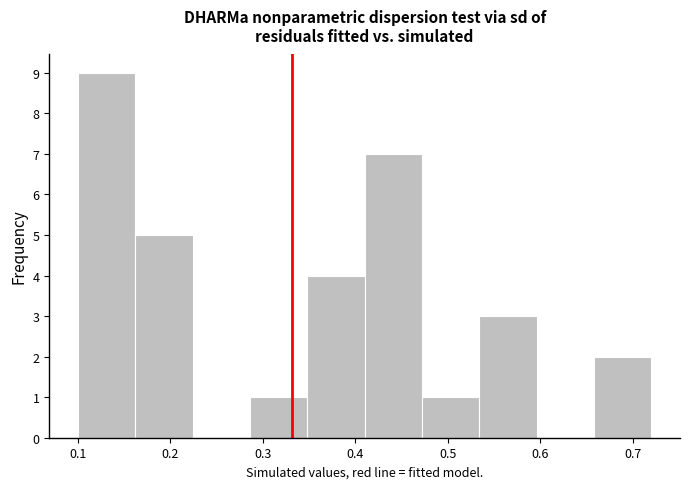

Reading left to right, transcribe this chart: for each bar, give the range it covers on the x-axis and its height. Neither the bar edges nor the heights are printed on the chart, so give them approximately, as read against the axes.

0.100 to 0.162: 9
0.162 to 0.224: 5
0.224 to 0.286: 0
0.286 to 0.348: 1
0.348 to 0.410: 4
0.410 to 0.472: 7
0.472 to 0.534: 1
0.534 to 0.596: 3
0.596 to 0.658: 0
0.658 to 0.720: 2